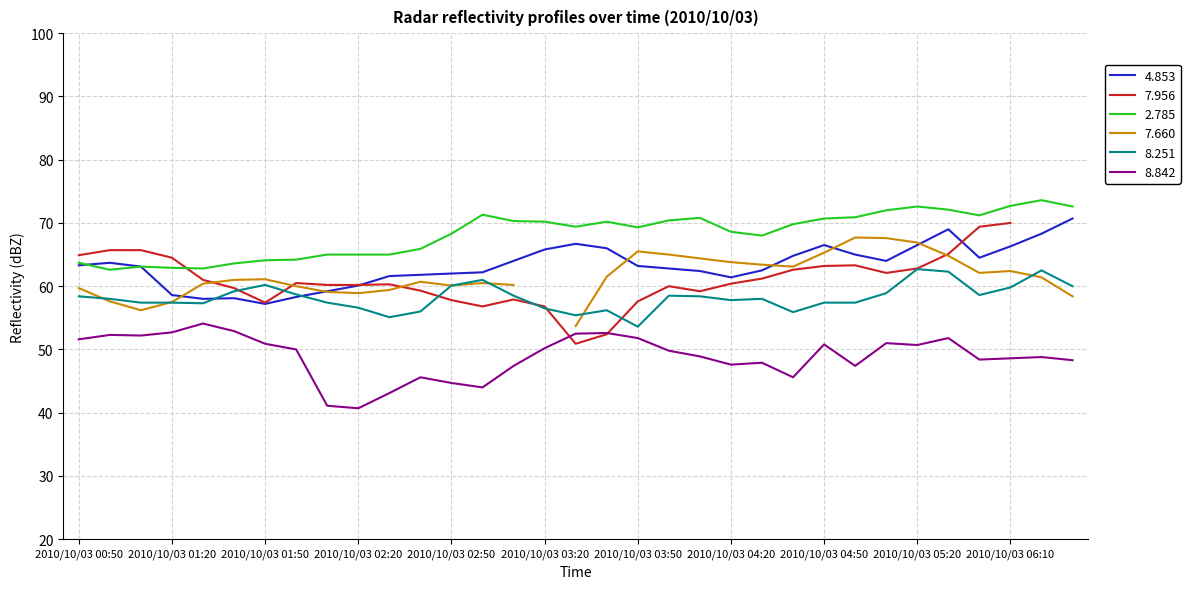

What is the highest value of the 8.251 series?

62.7